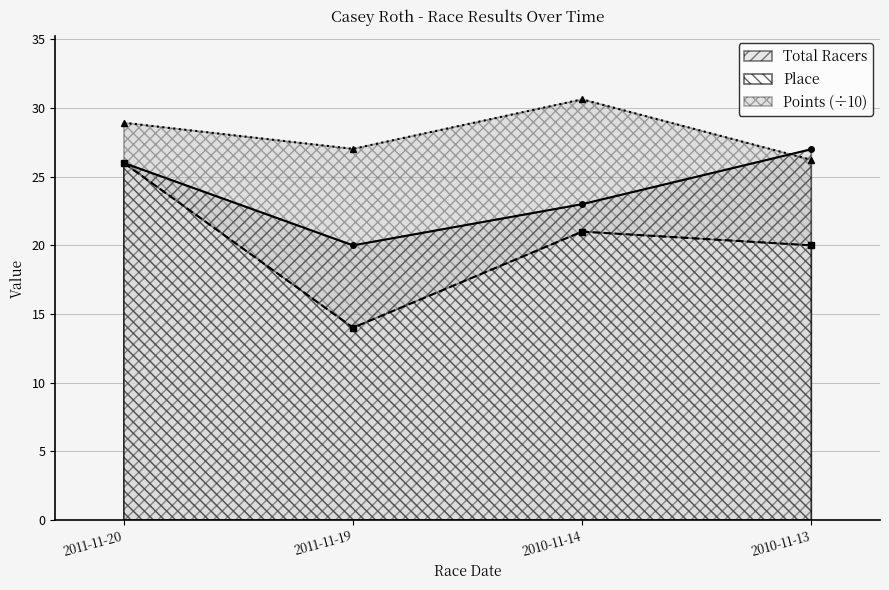

At which label is Place closest to 20?

2010-11-13